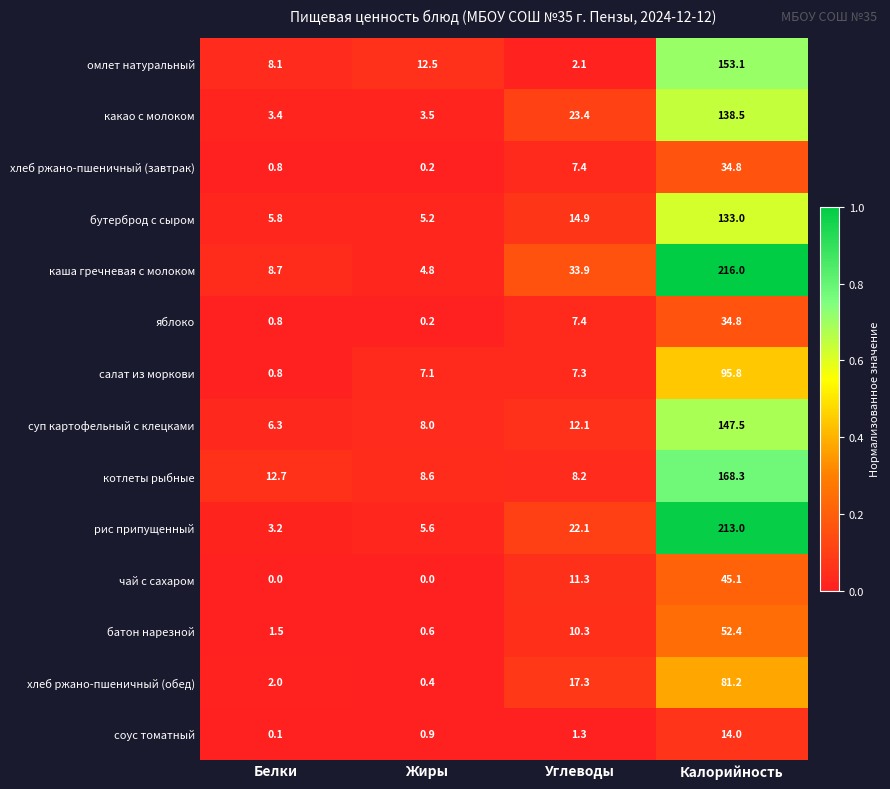

What is the difference between the maximum and second lowest values in the чай с сахаром series?

45.1